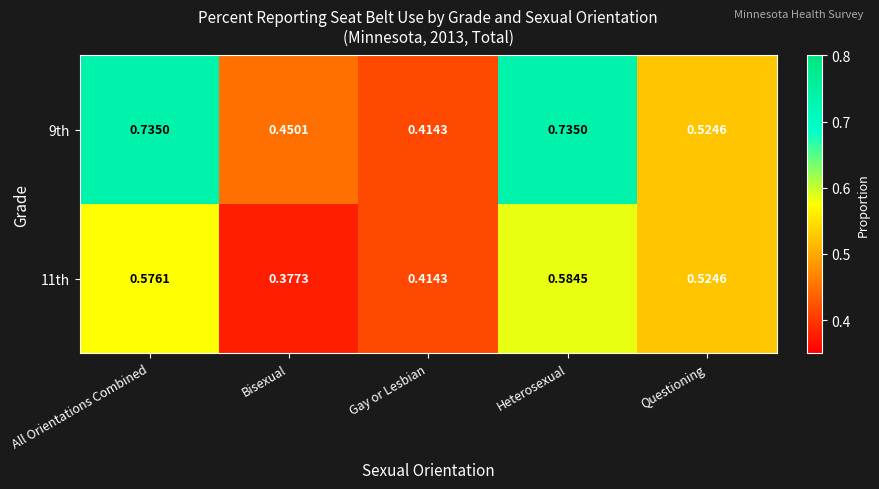

Is the value of 9th at Questioning greater than the value of 11th at Heterosexual?

No